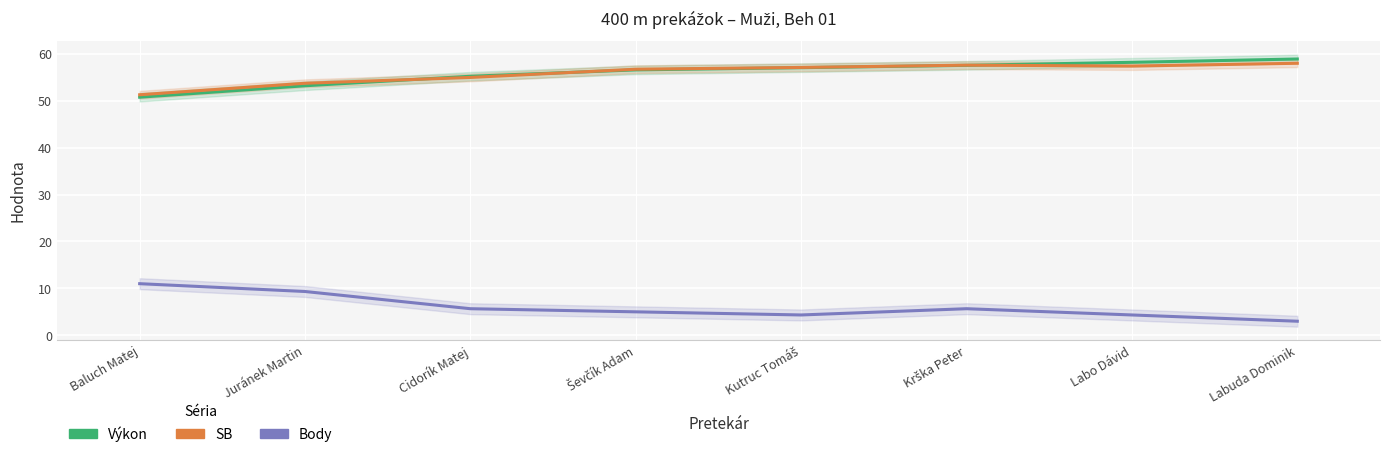

What is the difference between the Body values at Labuda Dominik and Juránek Martin?

6.3